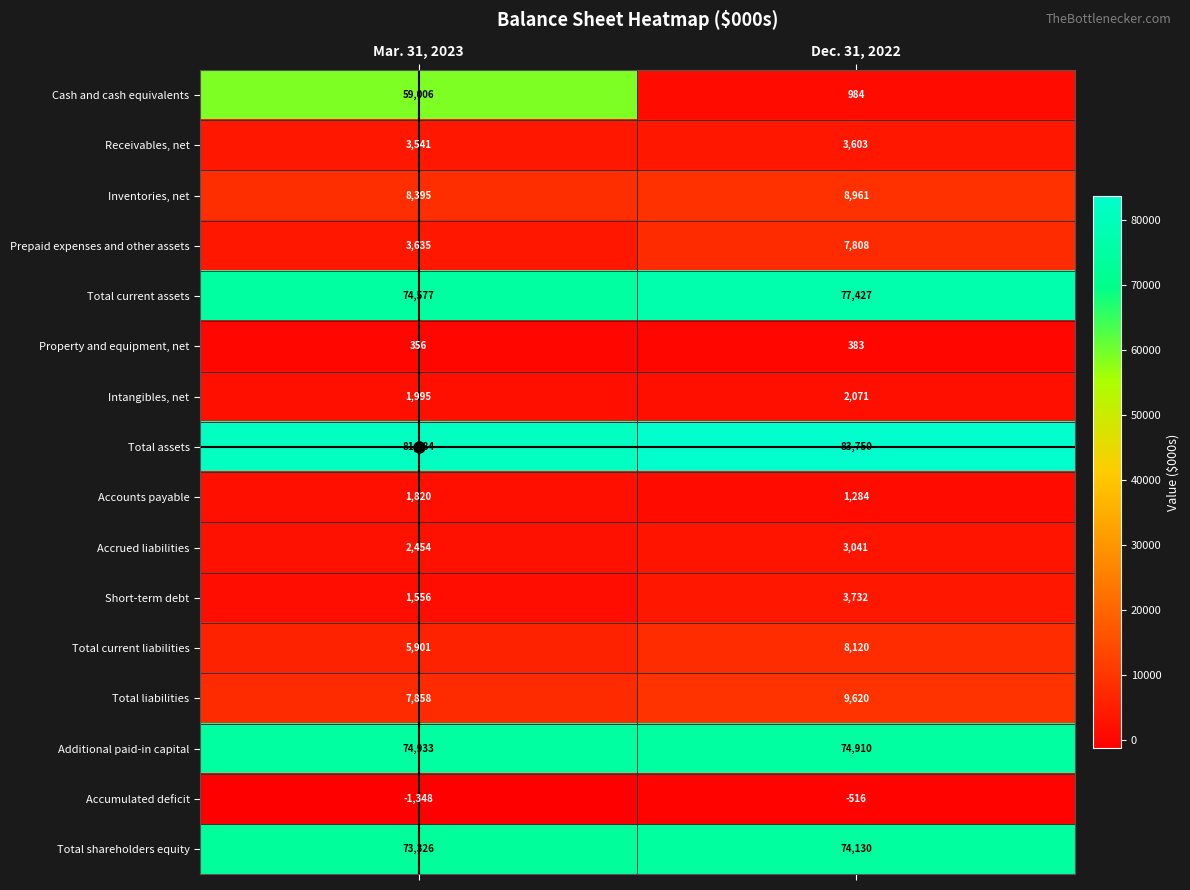

What is the minimum value shown in the chart?

-1348